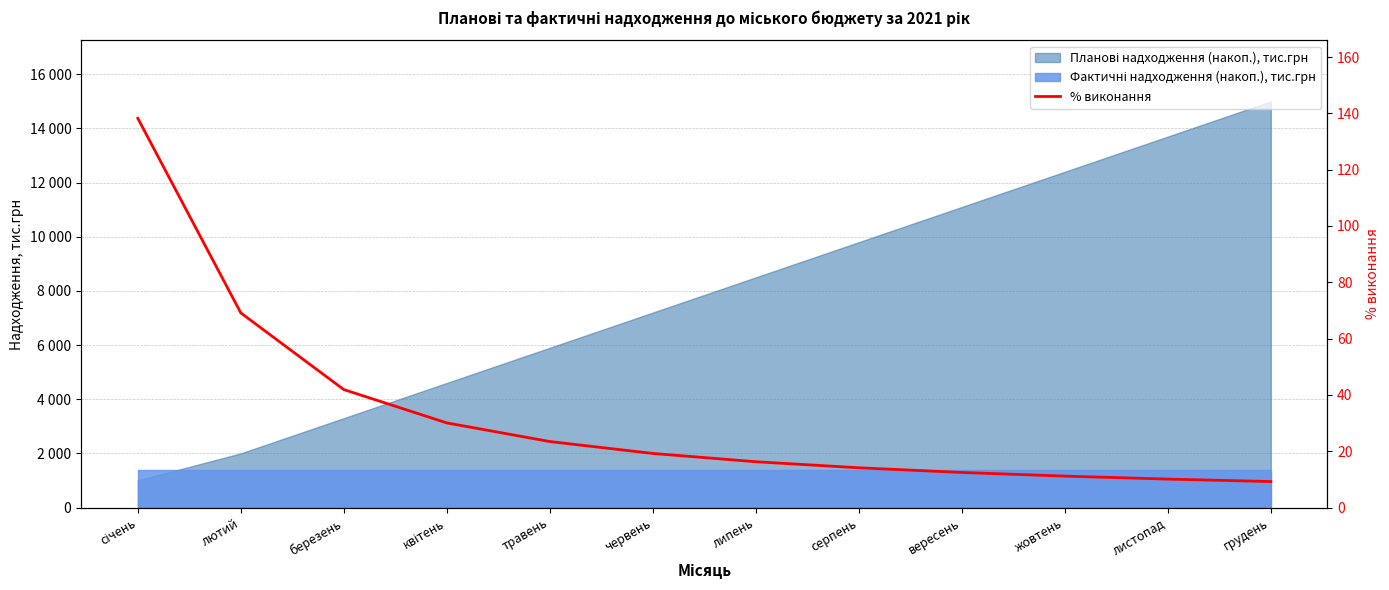

Rank the categories by value from highest to lowest.

січень, лютий, березень, квітень, травень, червень, липень, серпень, вересень, жовтень, листопад, грудень